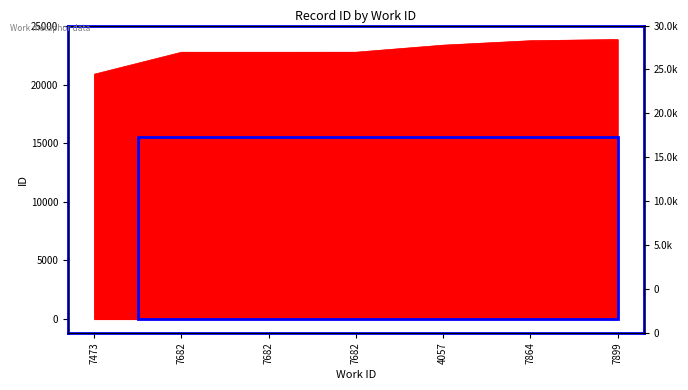

List the labels in order of value, largest first.

7899, 7864, 4057, 7682, 7682, 7682, 7473